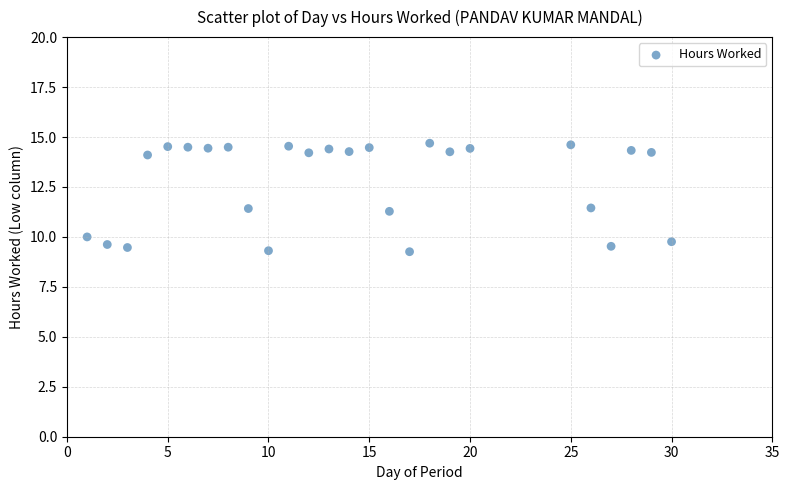

What is the range of Y values (max minus min)?

5.4